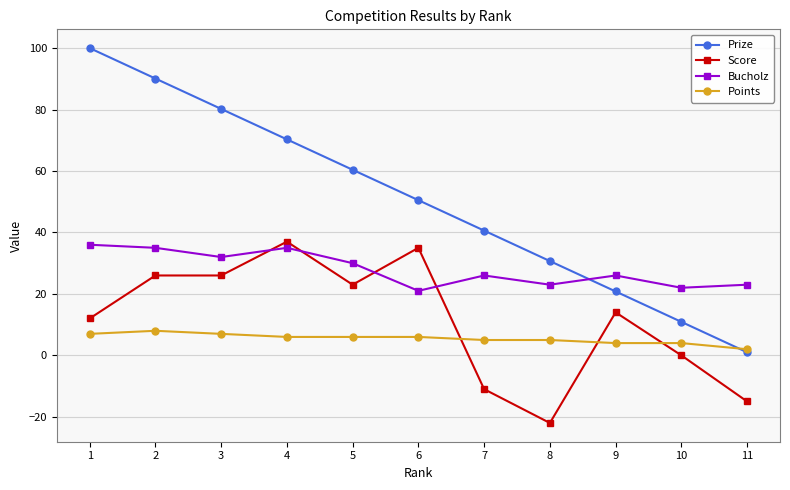

Between 5 and 9, which series saw the biggest shift?

Prize